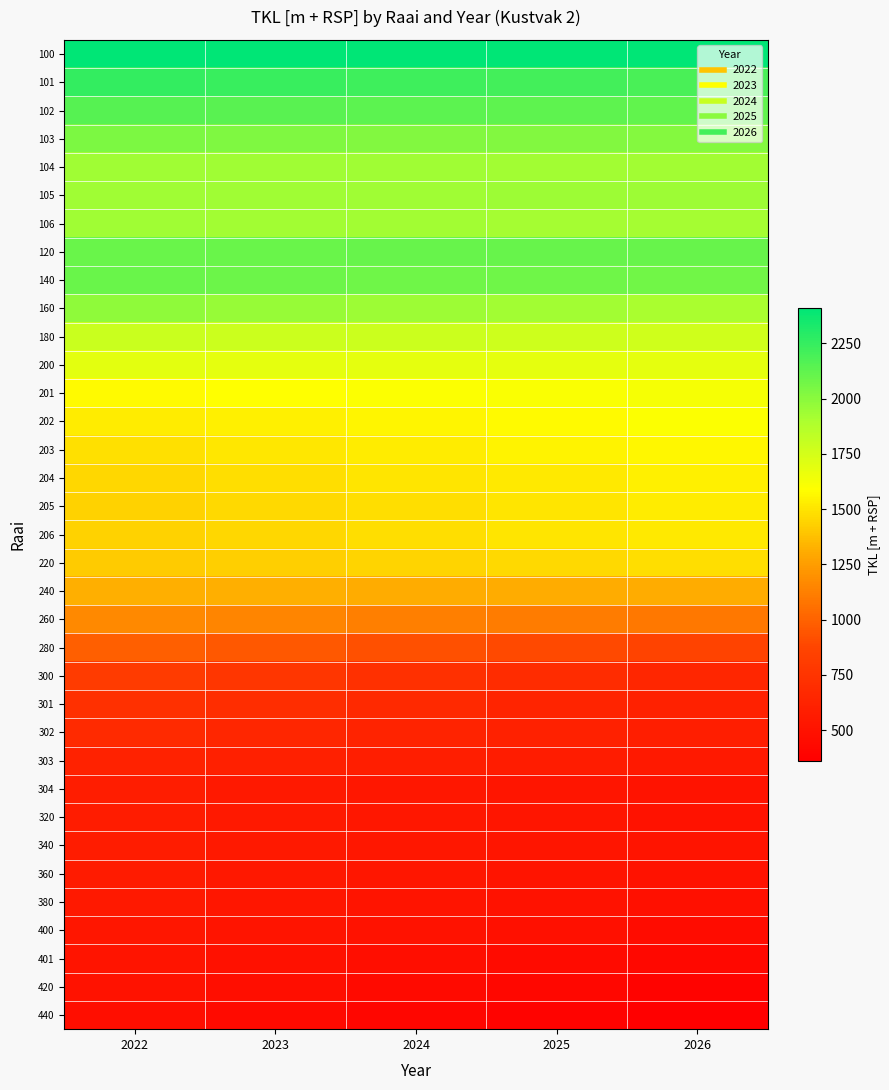

Between 2024 and 2026, which is larger?

2026